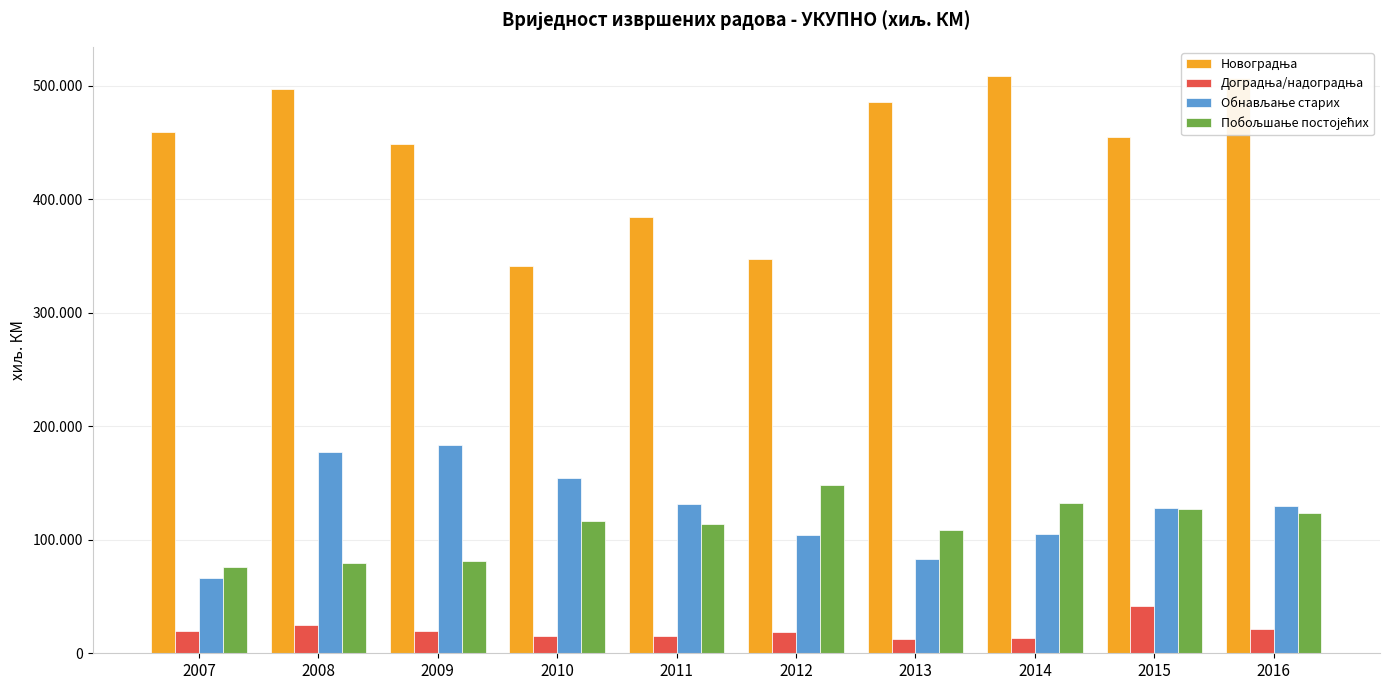

Which label corresponds to the largest value in the chart?

2014